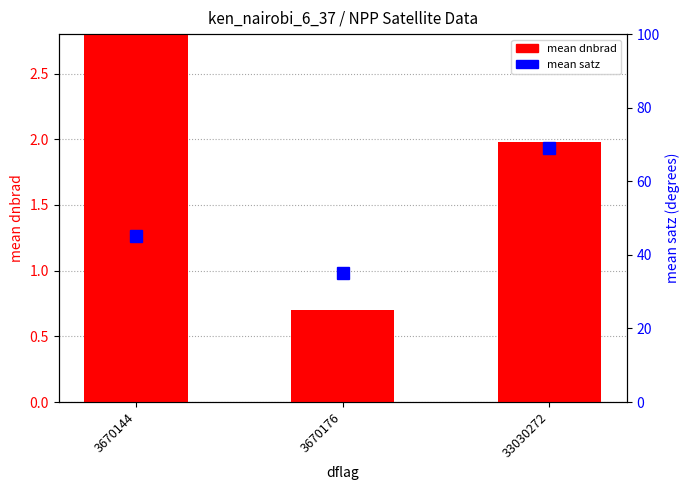

The value of mean satz at 33030272 is 40.7. True or false?

False